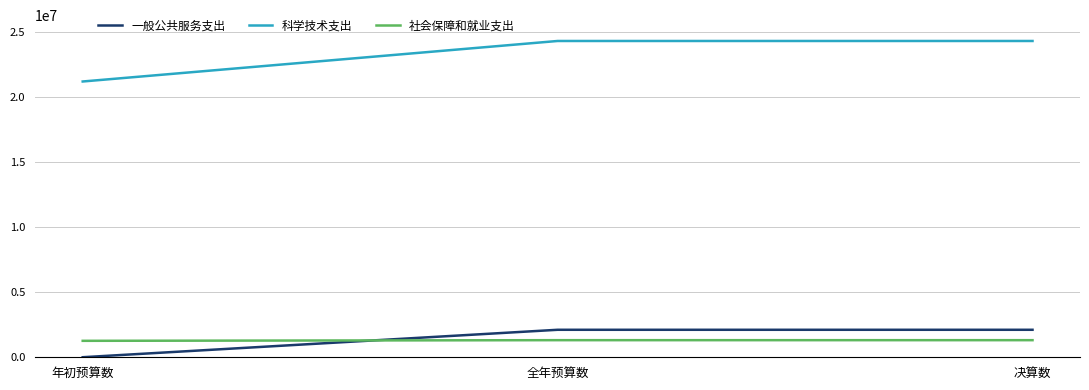

At which label does 一般公共服务支出 reach its minimum?

年初预算数